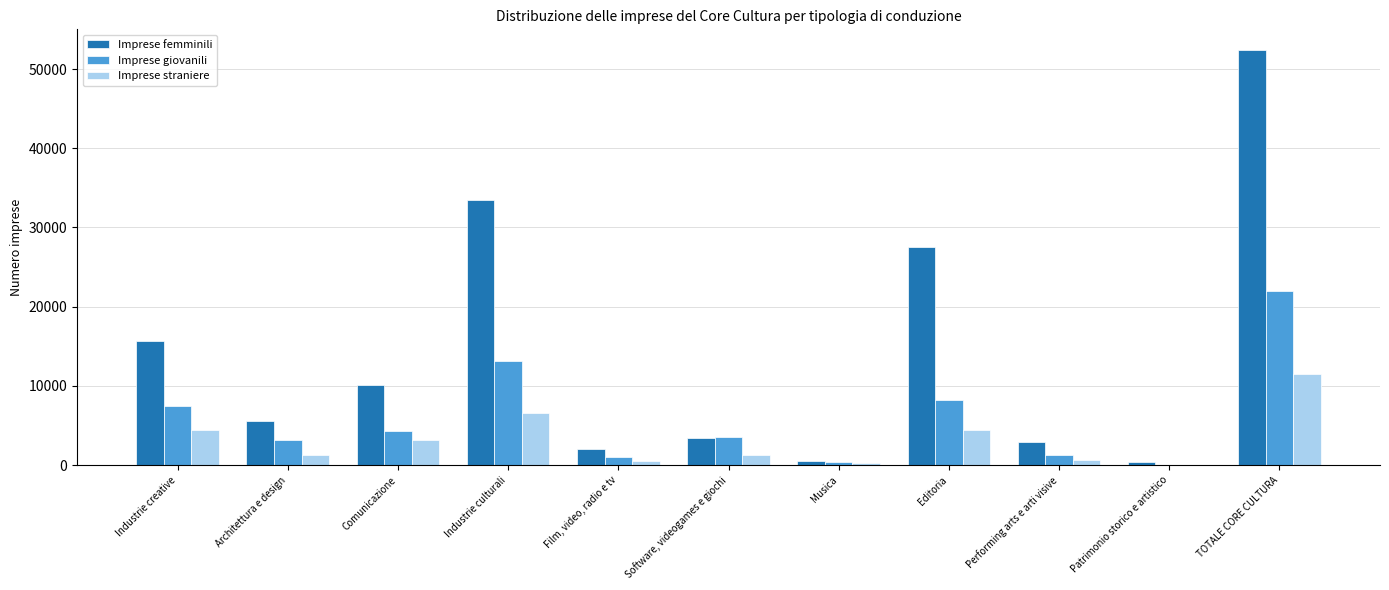

What is the sum of all Imprese femminili values?

153895.6